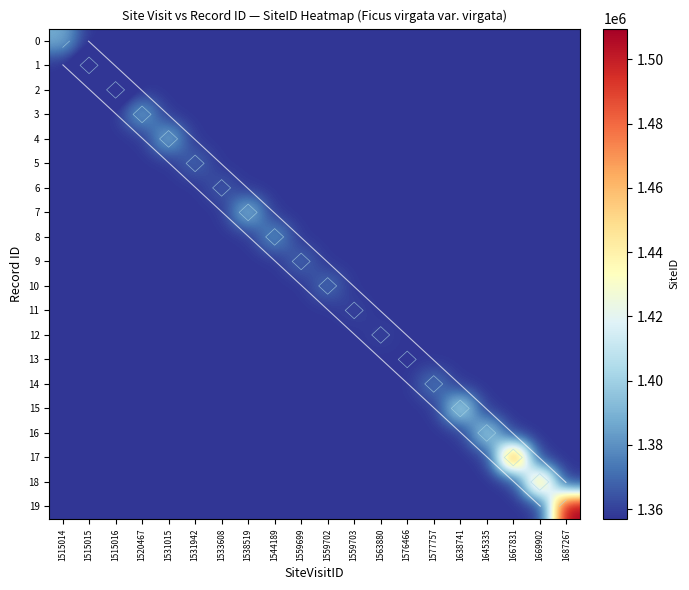

Which has a higher value, 1538519 or 1559702?

1538519